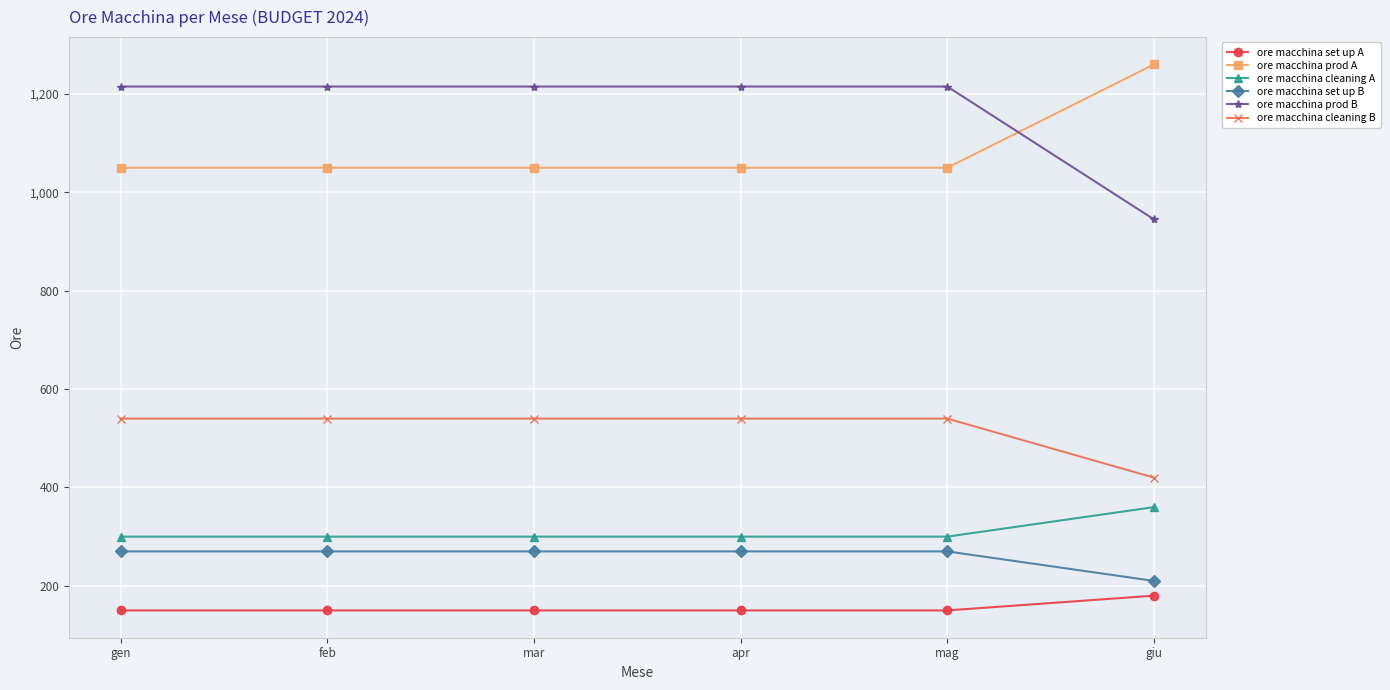

Which category has the lowest value in the ore macchina set up B series?

giu